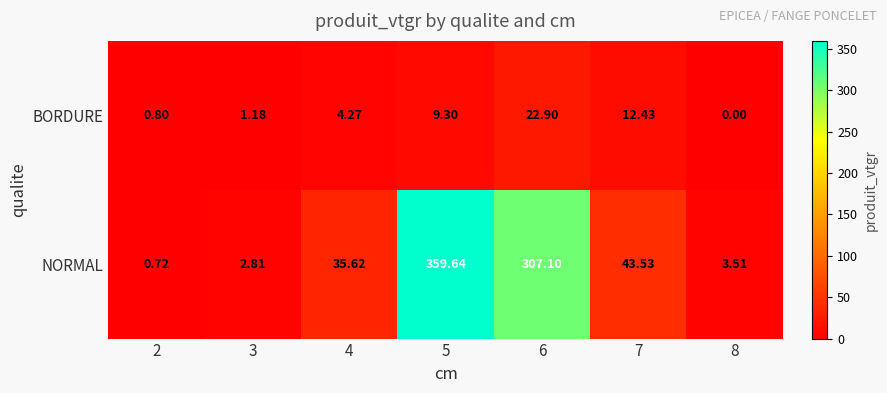

List the series in order of their overall mean, lowest first.

BORDURE, NORMAL